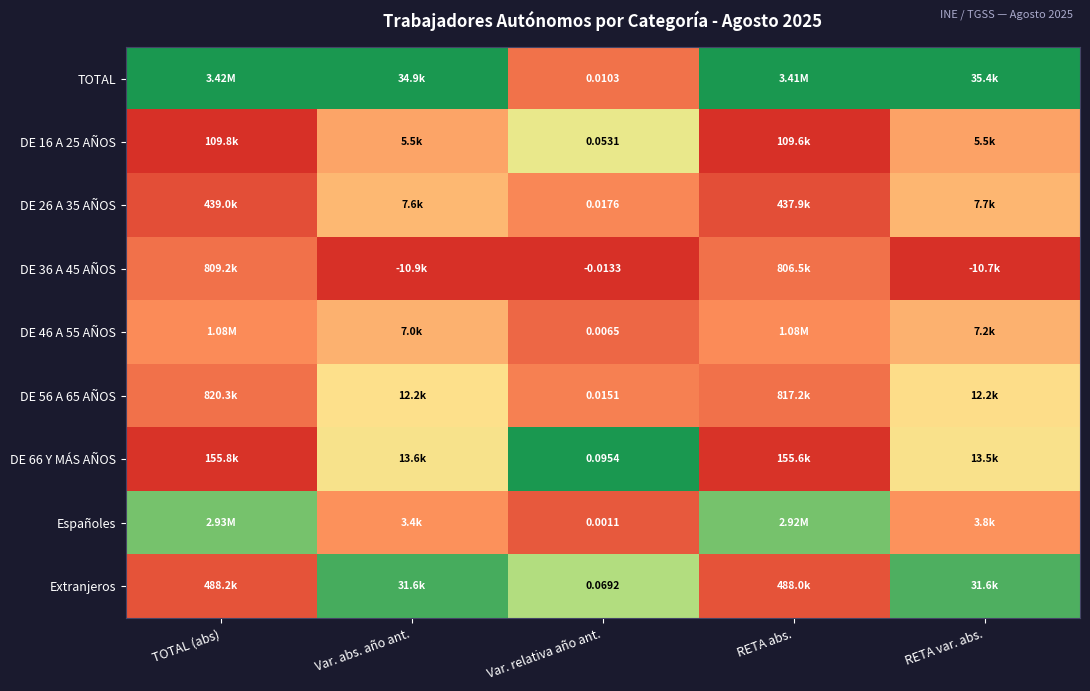

Which has a higher value, TOTAL (abs) or RETA abs.?

TOTAL (abs)